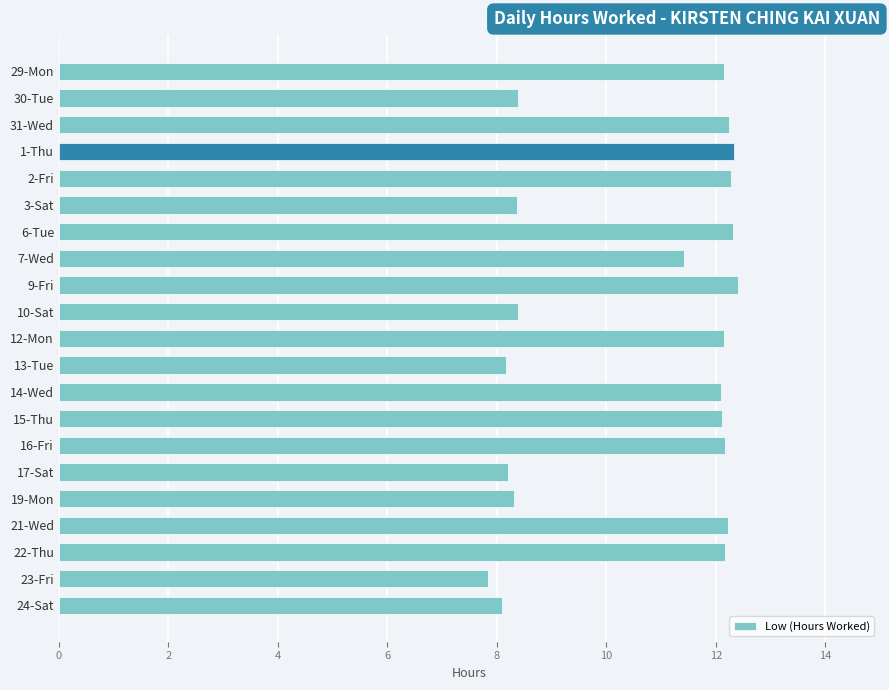

What is the label of the 8th bar from the top?

7-Wed